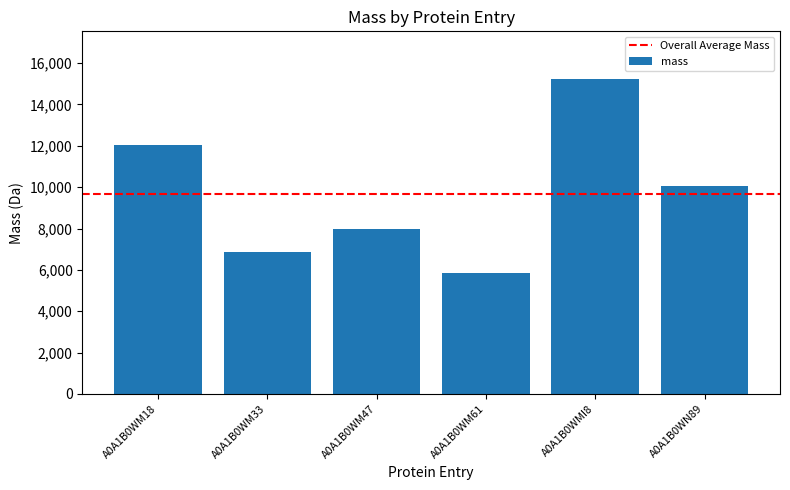

The chart shows a value of 1240.0 at A0A1B0WM61. True or false?

False